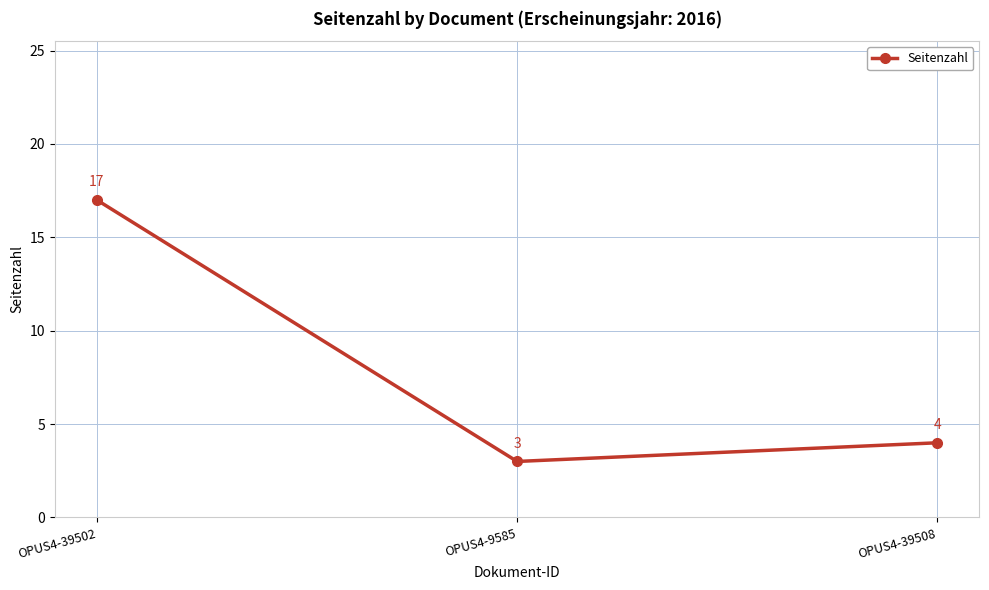

What position from the left is OPUS4-39508?

3